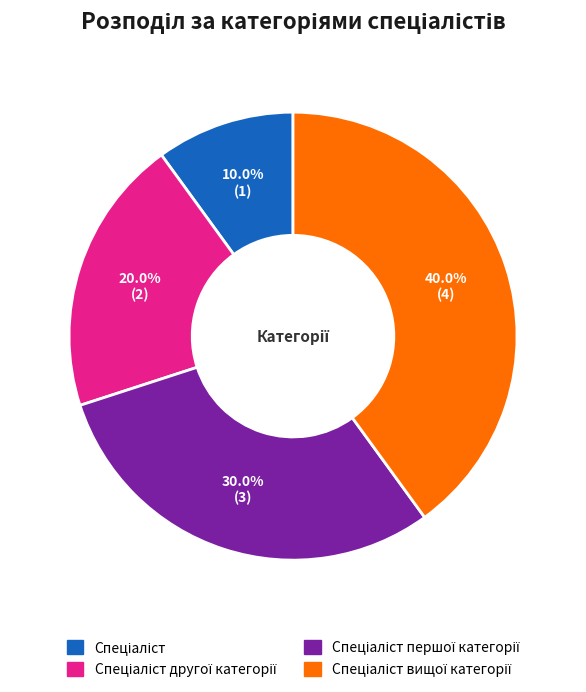

Does any single category account for the majority?

No